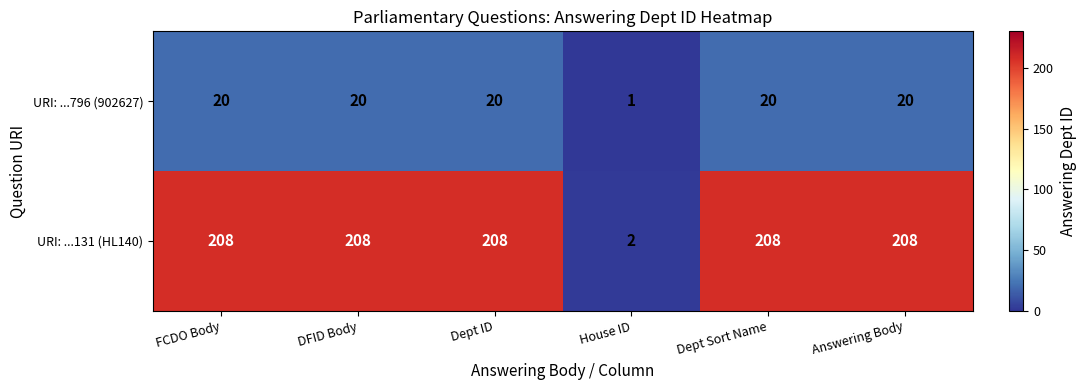

The URI: ...131 (HL140) series shows 2 at House ID. True or false?

True